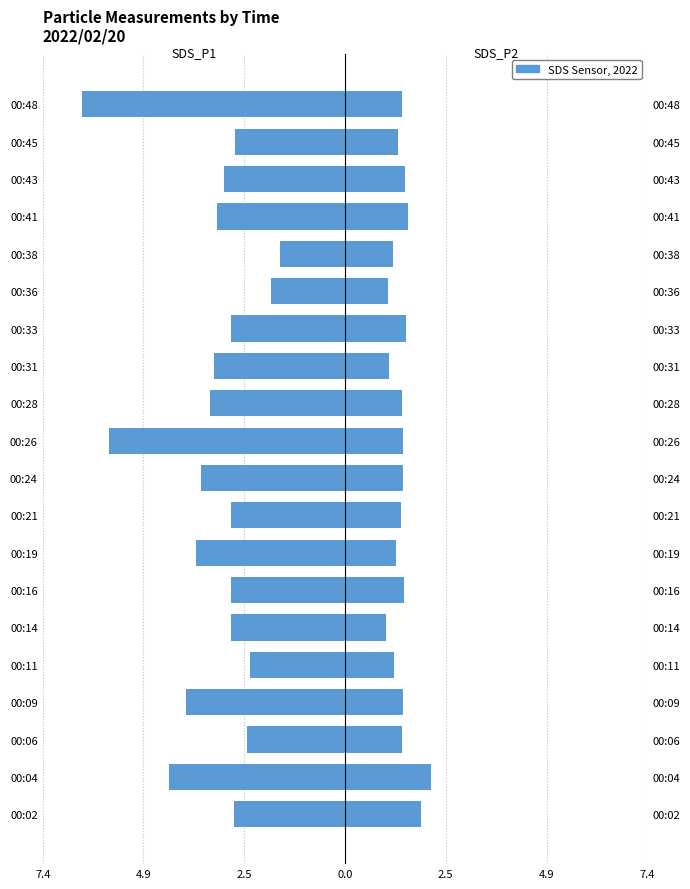

Which series has the widest spread of values?

SDS_P1